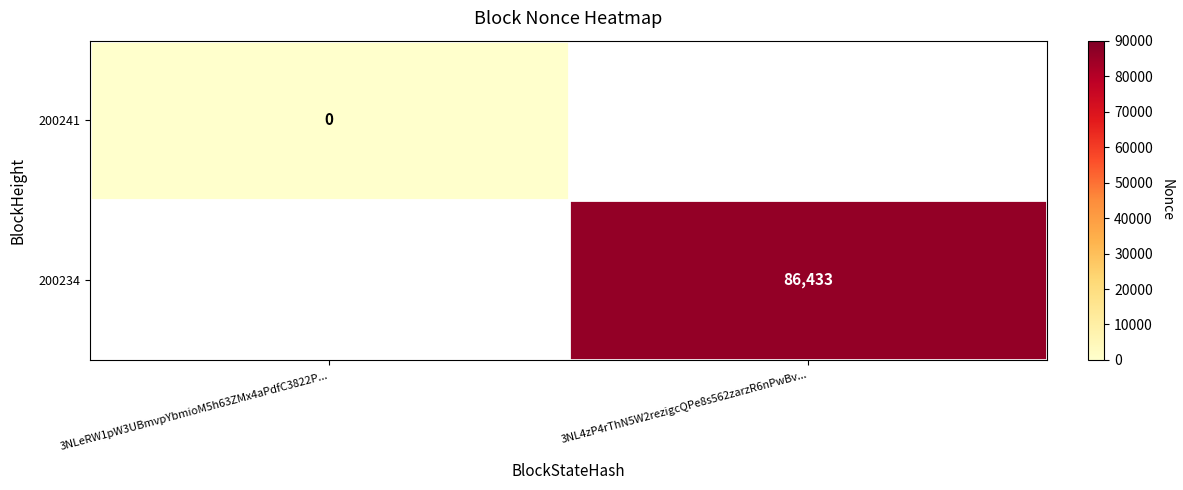

Is the value of 200234 at 3NL4zP4rThN5W2rezigcQPe8s562zarzR6nPwBv... greater than the value of 200241 at 3NLeRW1pW3UBmvpYbmioM5h63ZMx4aPdfC3822P...?

Yes